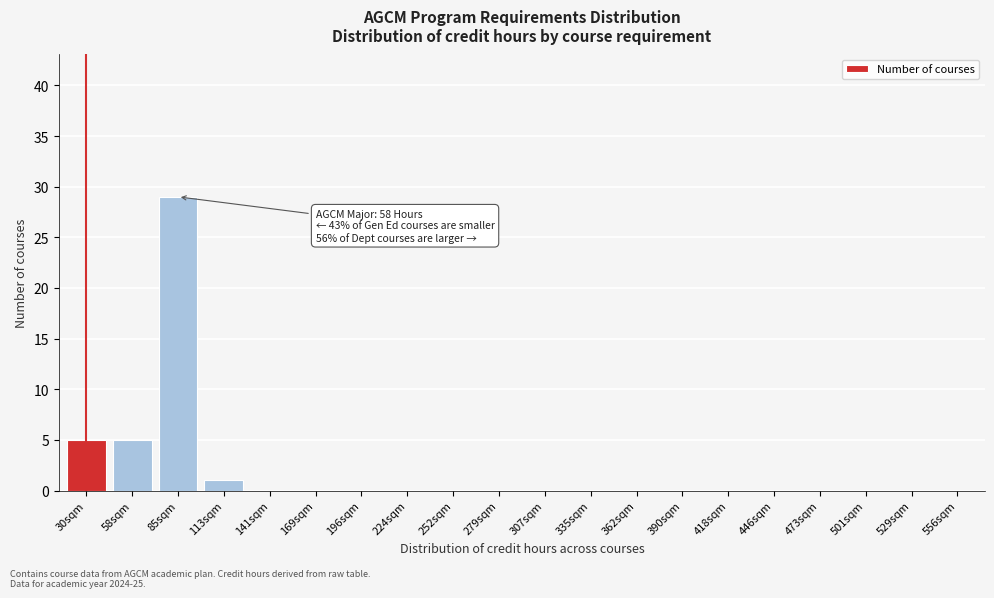

Reading right to left, extract all data points from this chart.

556sqm=0	529sqm=0	501sqm=0	473sqm=0	446sqm=0	418sqm=0	390sqm=0	362sqm=0	335sqm=0	307sqm=0	279sqm=0	252sqm=0	224sqm=0	196sqm=0	169sqm=0	141sqm=0	113sqm=1	85sqm=29	58sqm=5	30sqm=5